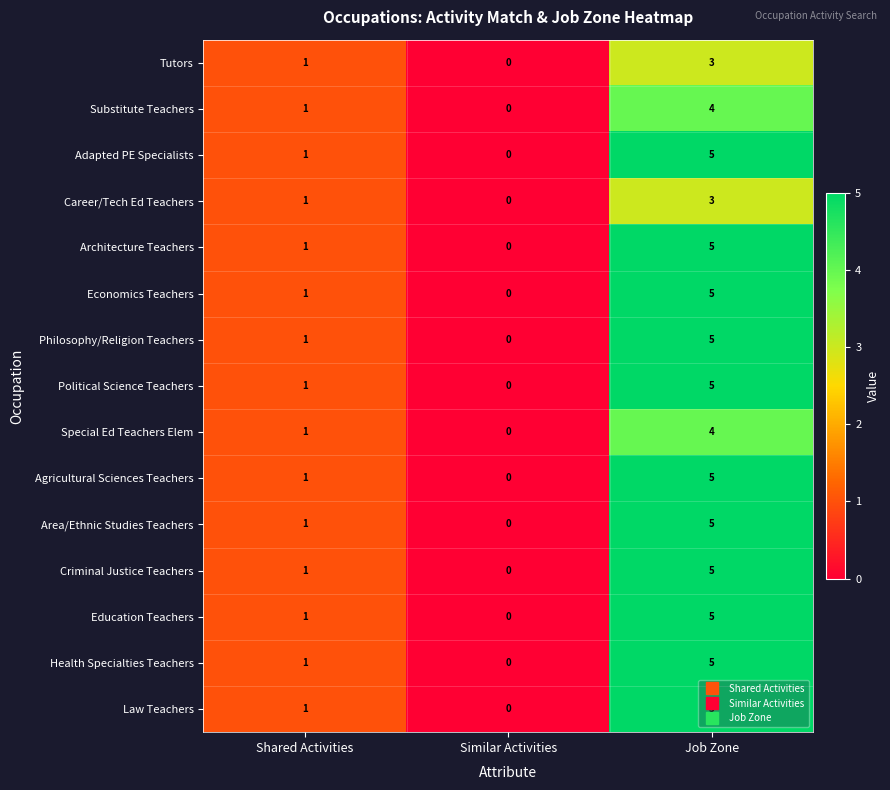

Rank the categories by Substitute Teachers value from lowest to highest.

Similar Activities, Shared Activities, Job Zone